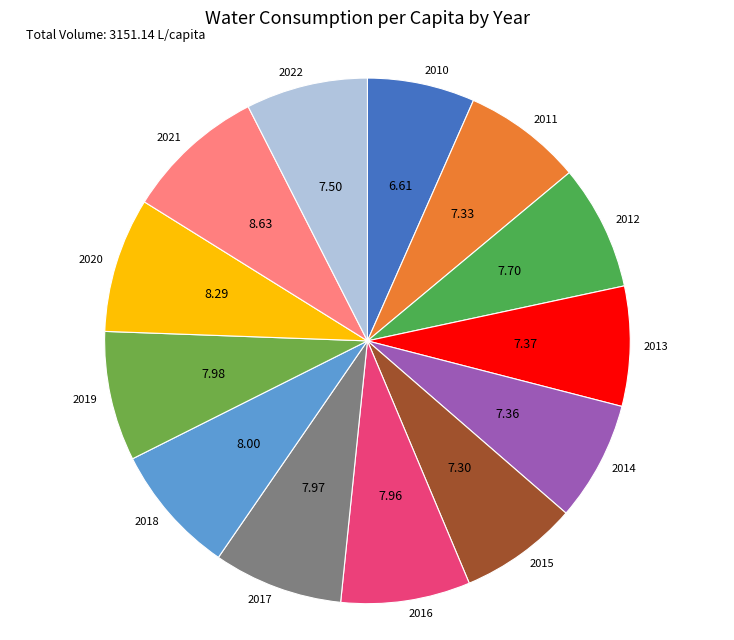

How many segments does this pie chart have?

13